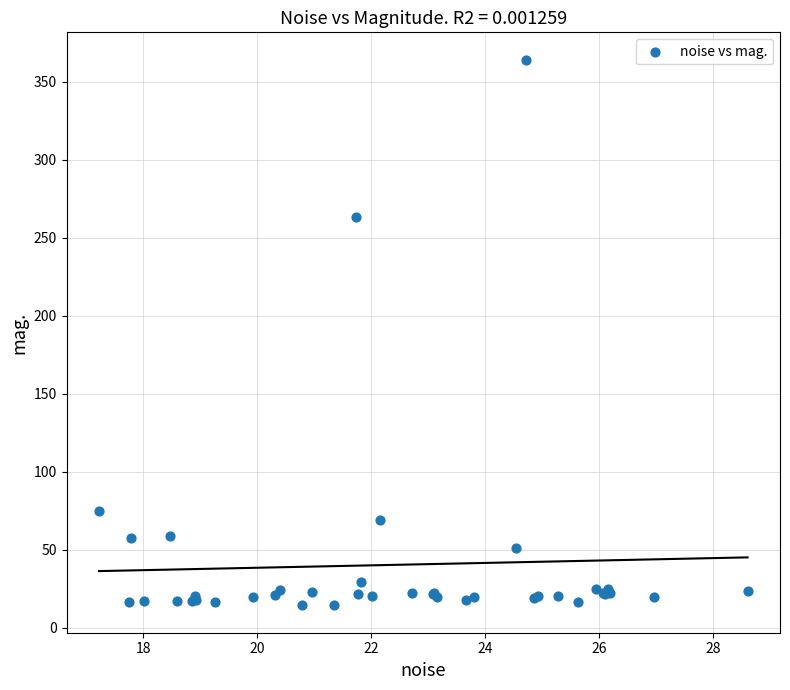

What Y value in the scatter plot is closest to 189?

263.5